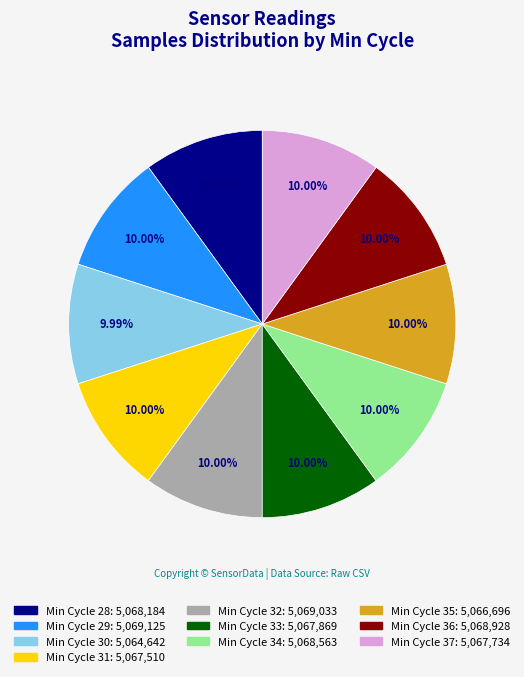

Is there any slice that represents more than half of the pie?

No